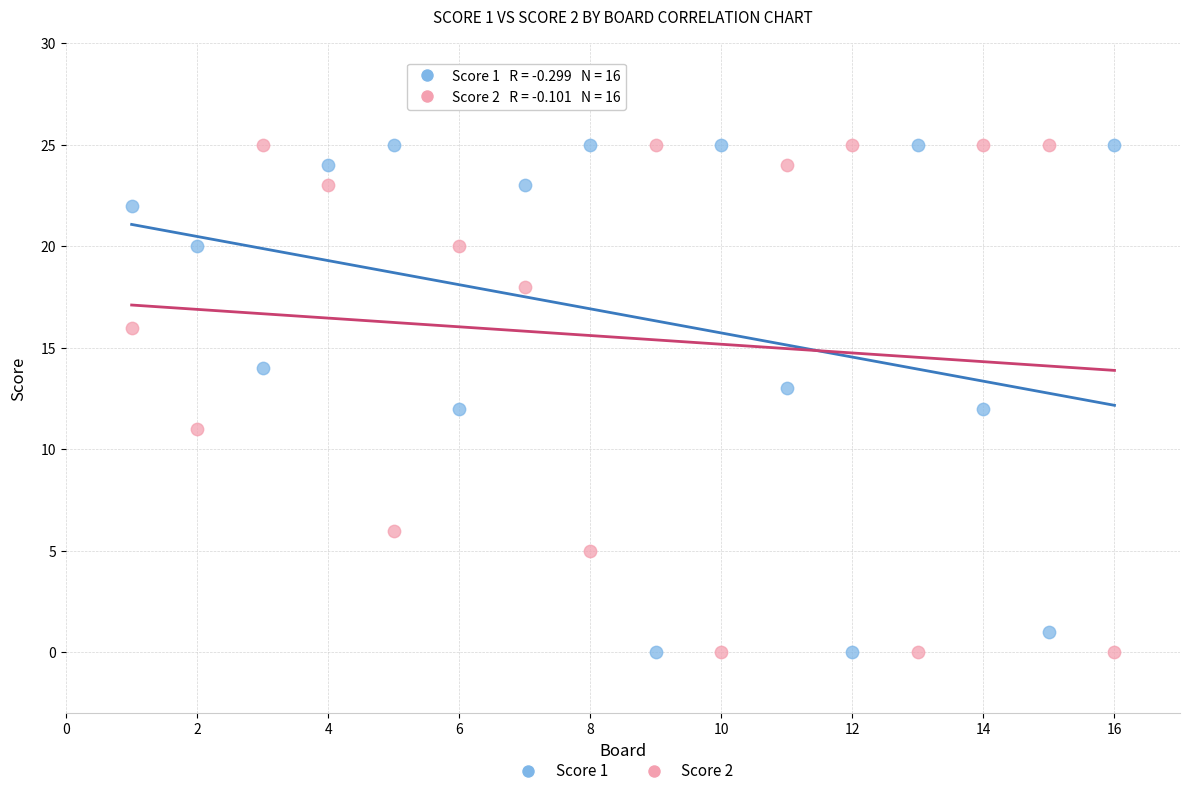

Across all data points, what is the range of Y values (max minus min)?

25